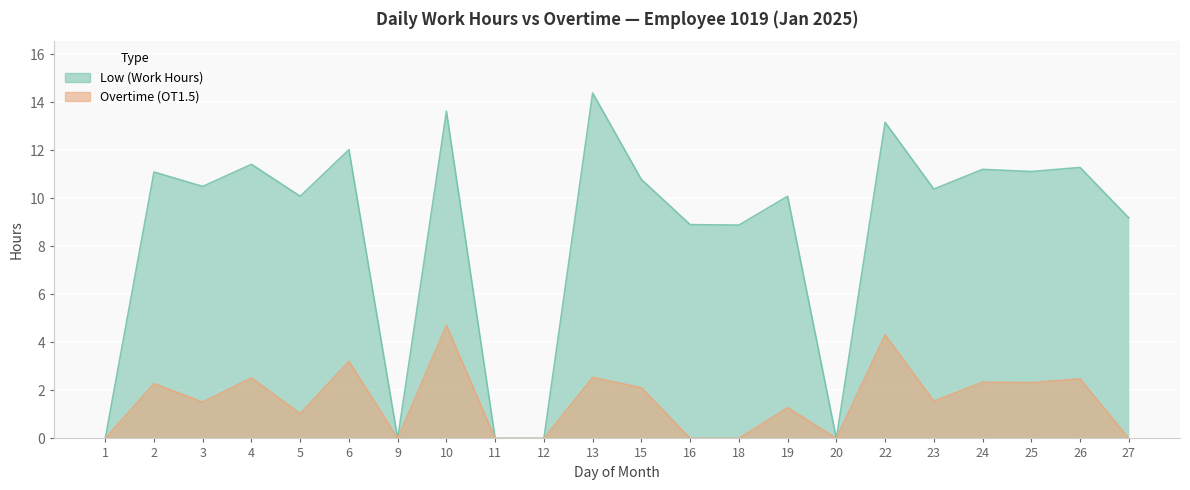

Reading right to left, what are all the values shown in this chart?

Low (Work Hours): 27=9.2	26=11.3	25=11.1	24=11.2	23=10.4	22=13.2	20=0.0	19=10.1	18=8.9	16=8.9	15=10.8	13=14.4	12=0.0	11=0.0	10=13.6	9=0.0	6=12.0	5=10.1	4=11.4	3=10.5	2=11.1	1=0.0
Overtime (OT1.5): 27=0.0	26=2.5	25=2.3	24=2.3	23=1.6	22=4.3	20=0.0	19=1.3	18=0.0	16=0.0	15=2.1	13=2.5	12=0.0	11=0.0	10=4.7	9=0.0	6=3.2	5=1.0	4=2.5	3=1.5	2=2.3	1=0.0